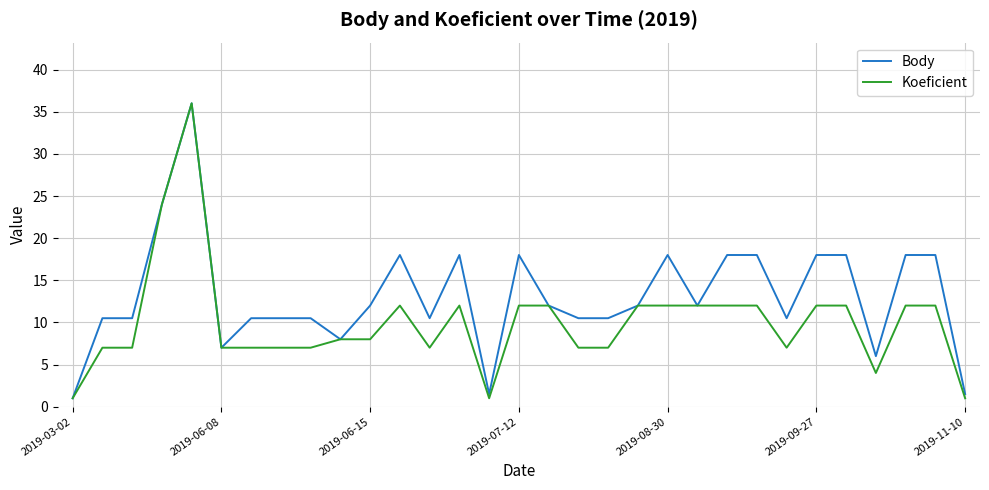

Which series has the largest total across all categories?

Body